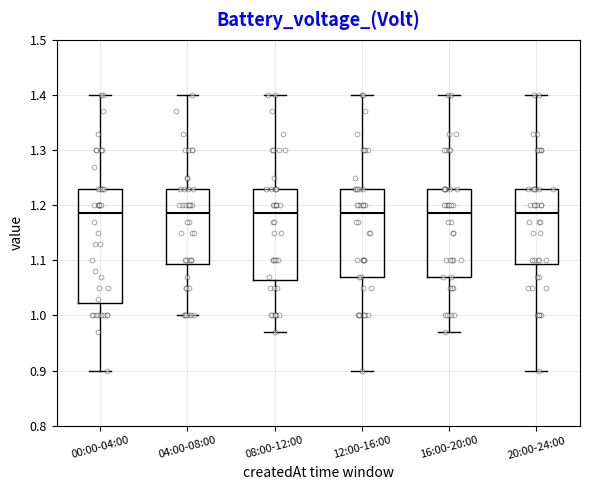

Comparing the boxes themselves (not the whiskers), which one is the tallest?

00:00-04:00